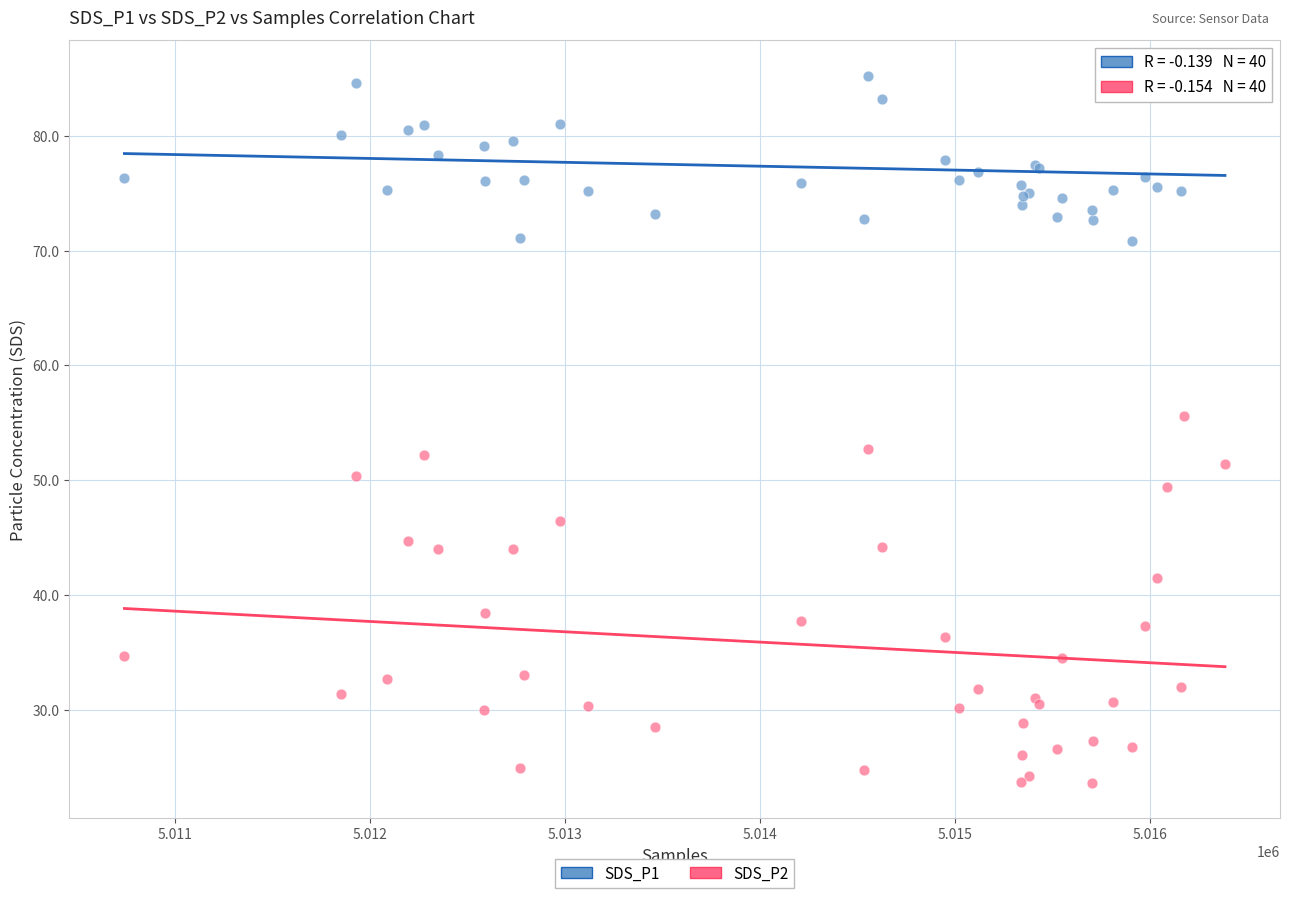

Which series has the largest Y range (max minus min)?

SDS_P2